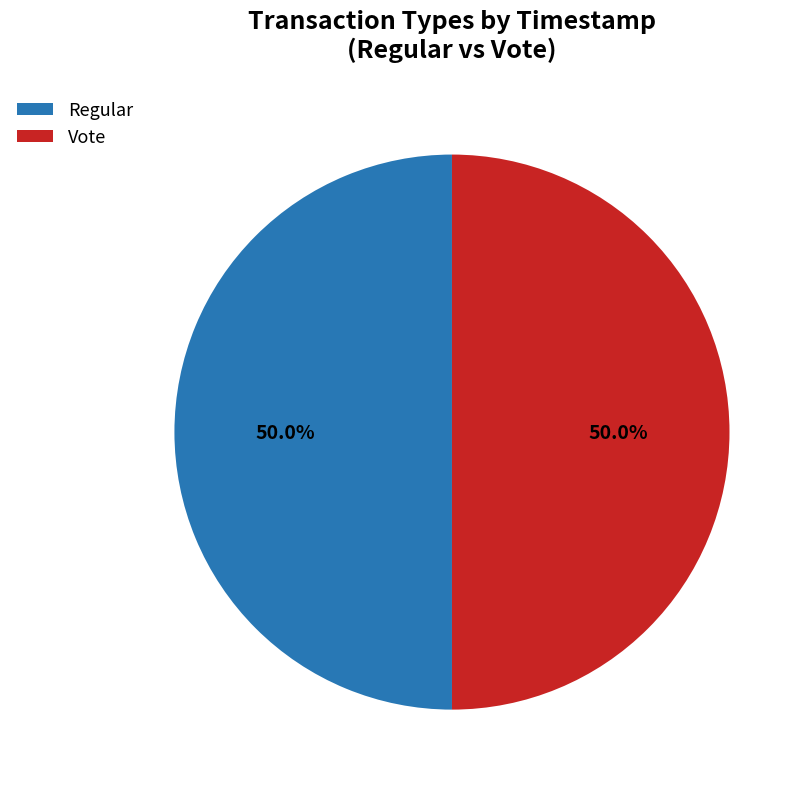

Approximately how many times larger is the value at Vote compared to Regular?

1.0